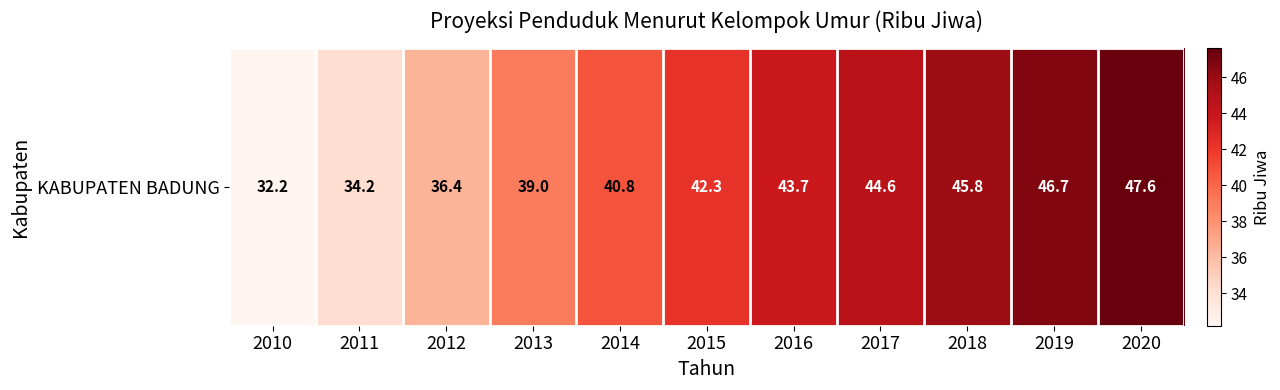

What is the minimum value shown in the chart?

32.2